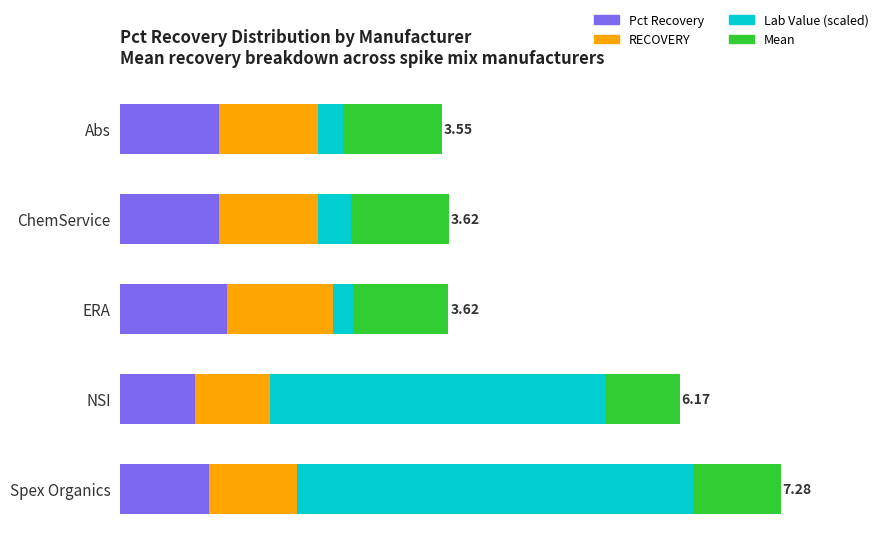

At which category is the sum across all series the highest?

Spex Organics